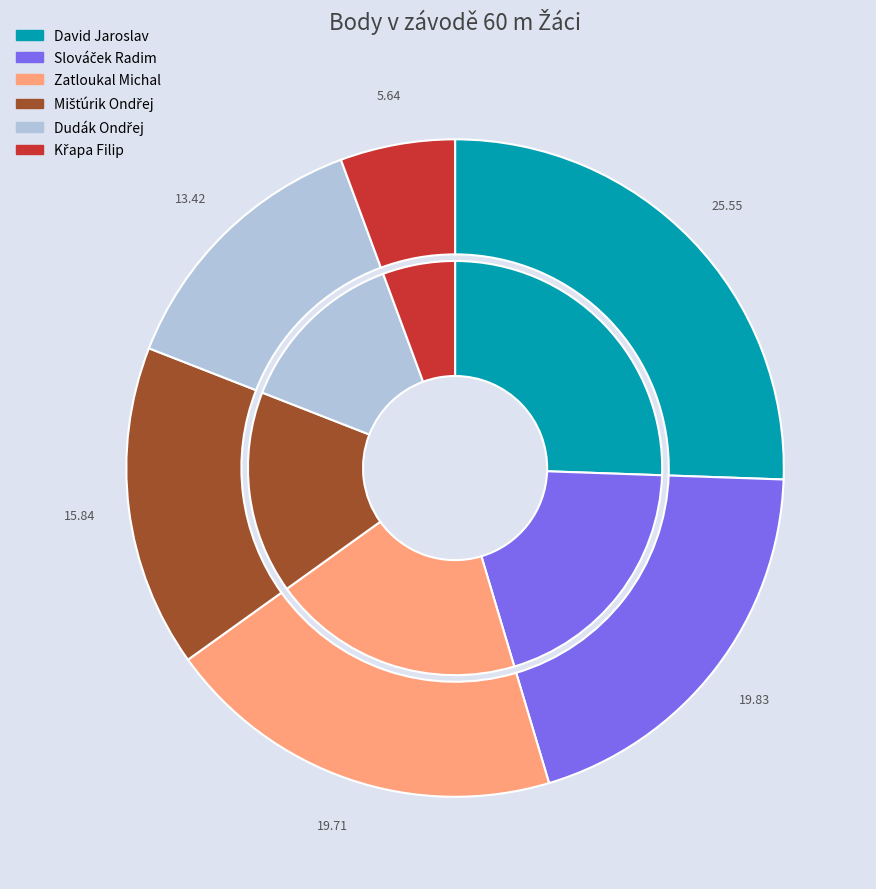

Is Mišťúrik Ondřej the majority of the pie?

No